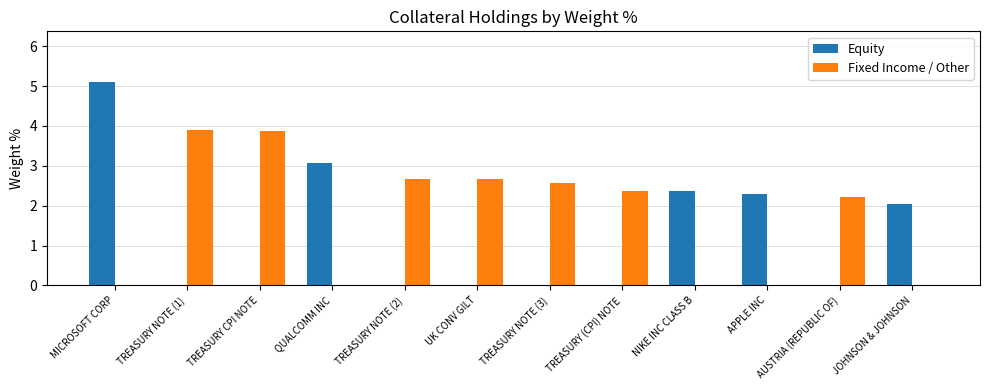

Count the number of data series in this chart.

2